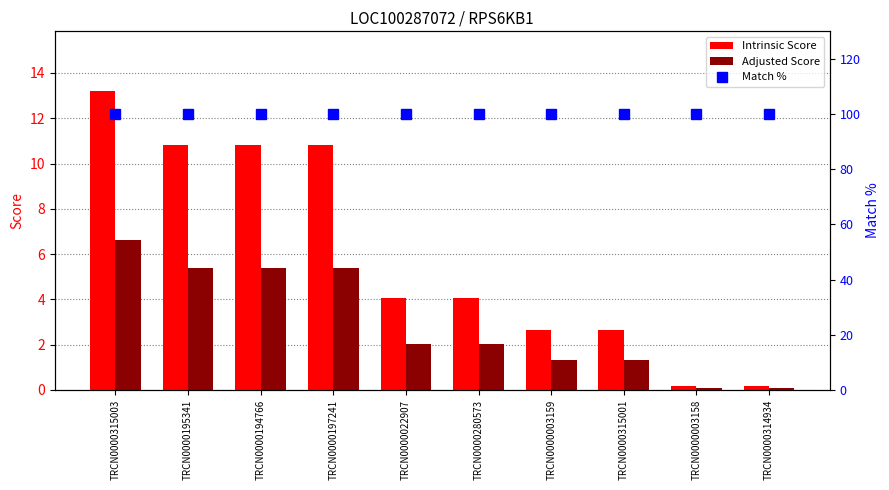

Does the chart contain any negative values?

No